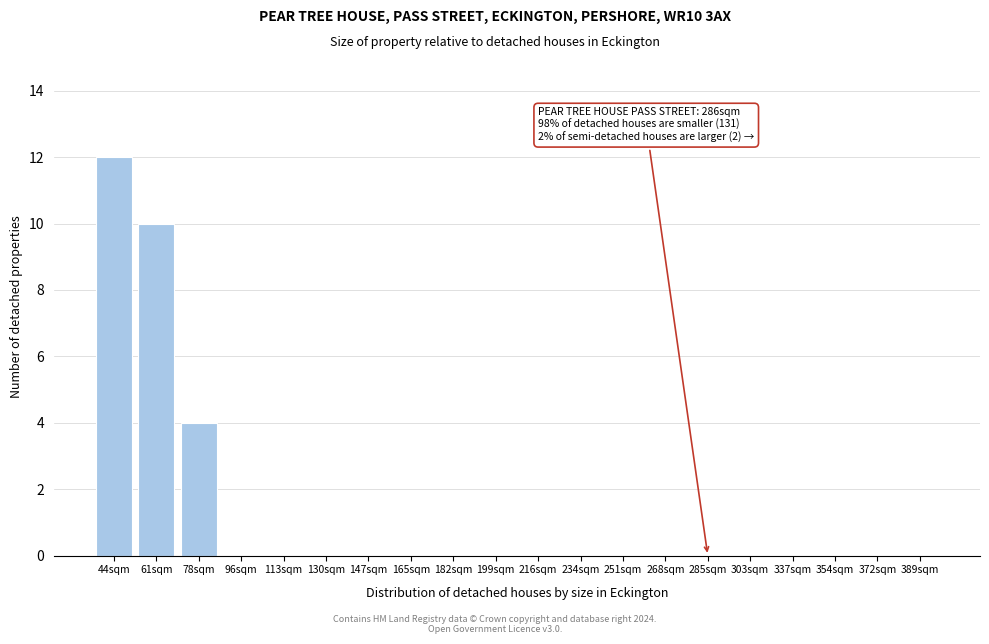

Reading left to right, transcribe all the data shown in this chart.

44sqm=12	61sqm=10	78sqm=4	96sqm=0	113sqm=0	130sqm=0	147sqm=0	165sqm=0	182sqm=0	199sqm=0	216sqm=0	234sqm=0	251sqm=0	268sqm=0	285sqm=0	303sqm=0	337sqm=0	354sqm=0	372sqm=0	389sqm=0